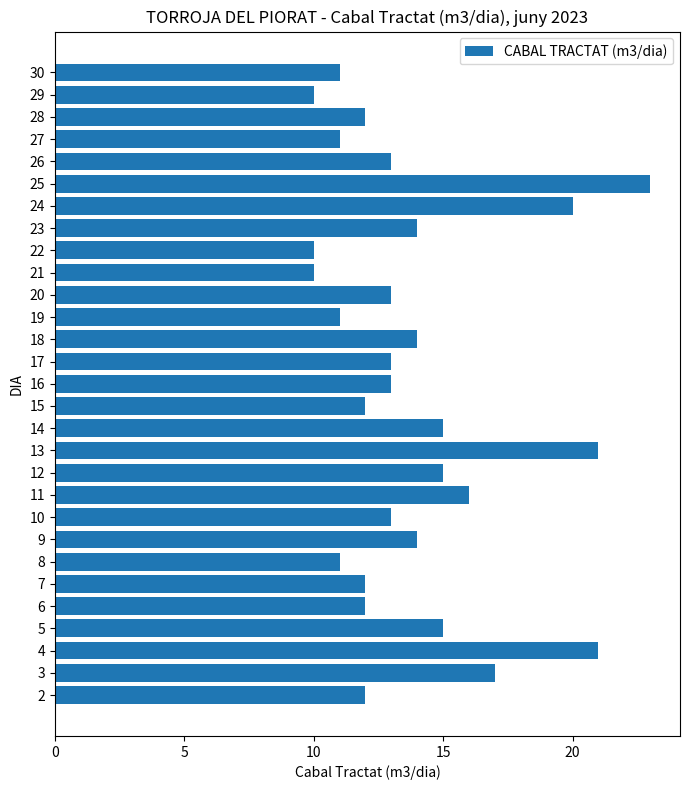

What is the smallest value displayed?

10